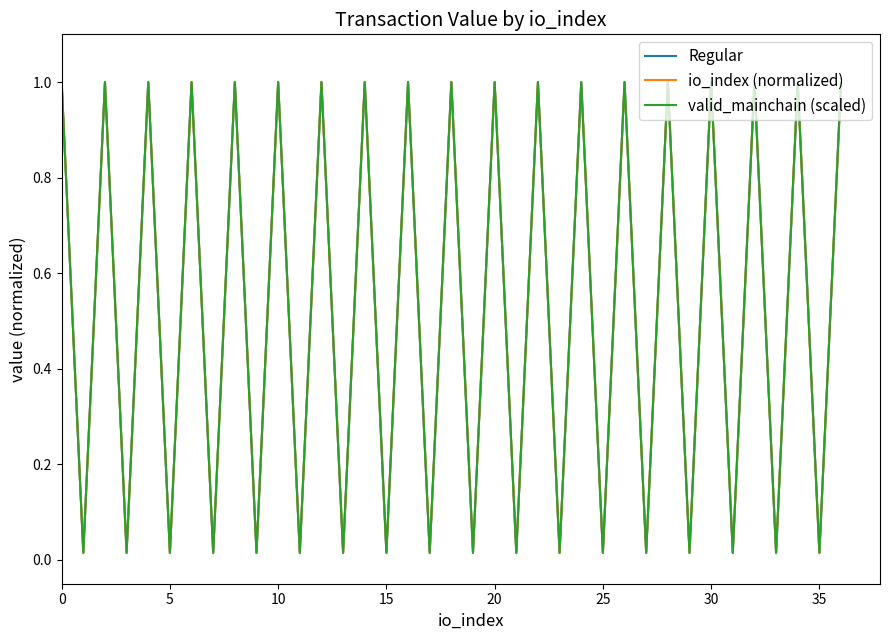

Rank the series by their average value, from highest to lowest.

valid_mainchain (scaled), io_index (normalized), Regular